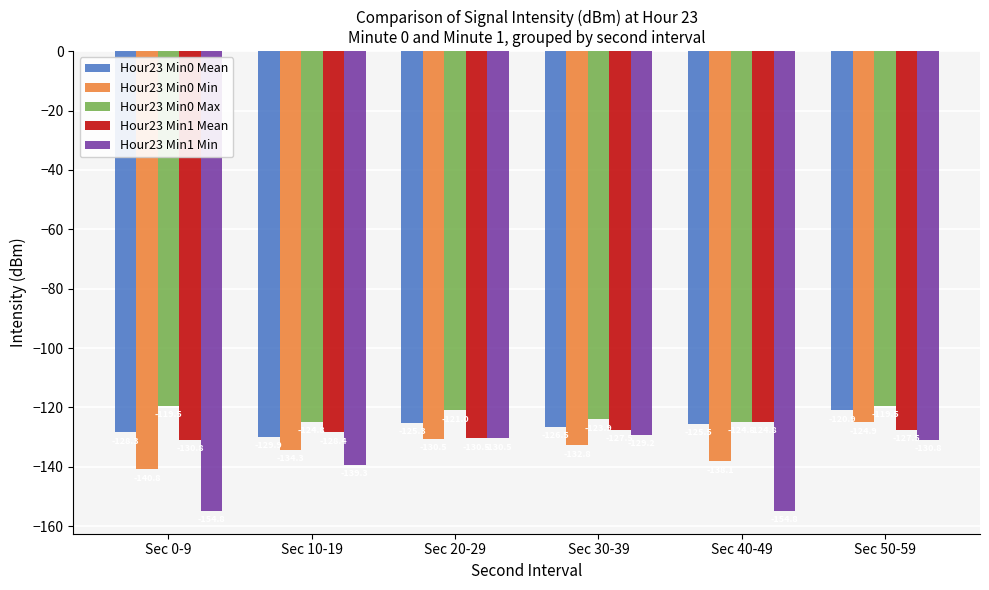

What is the spread (max minus min) of values at Sec 20-29?

9.5